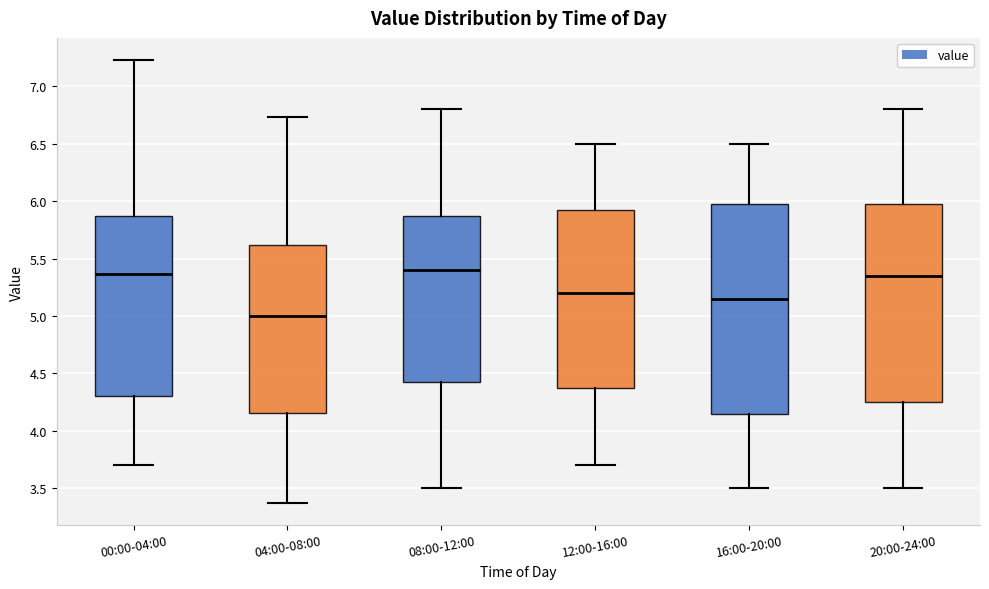

Comparing the boxes themselves (not the whiskers), which one is the tallest?

16:00-20:00